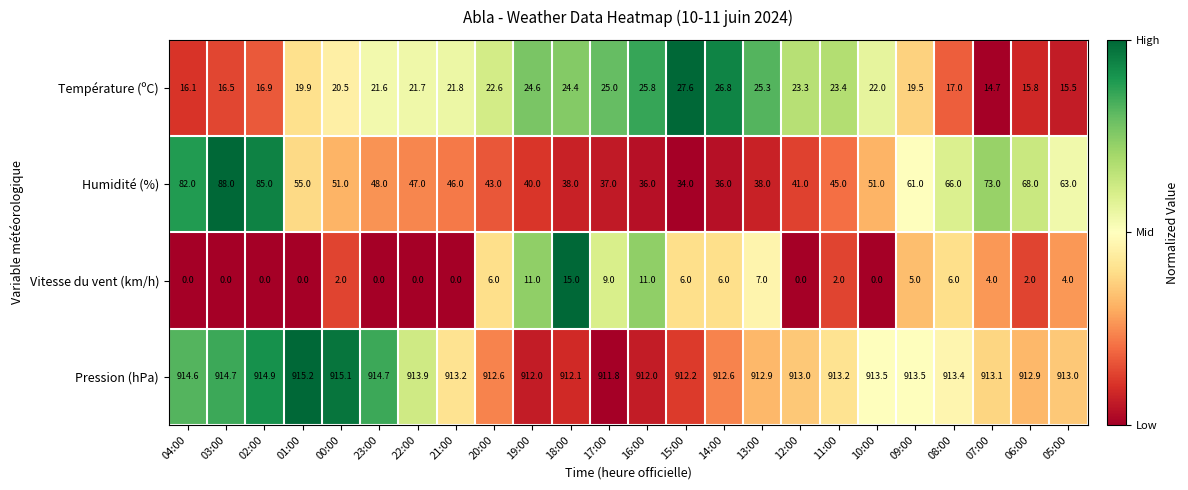

What is the average value of the Pression (hPa) series?

913.3